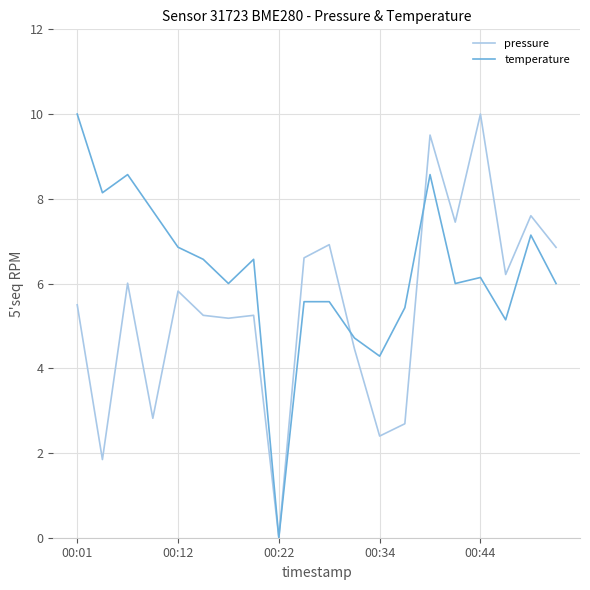

List the series in order of their overall mean, lowest first.

pressure, temperature